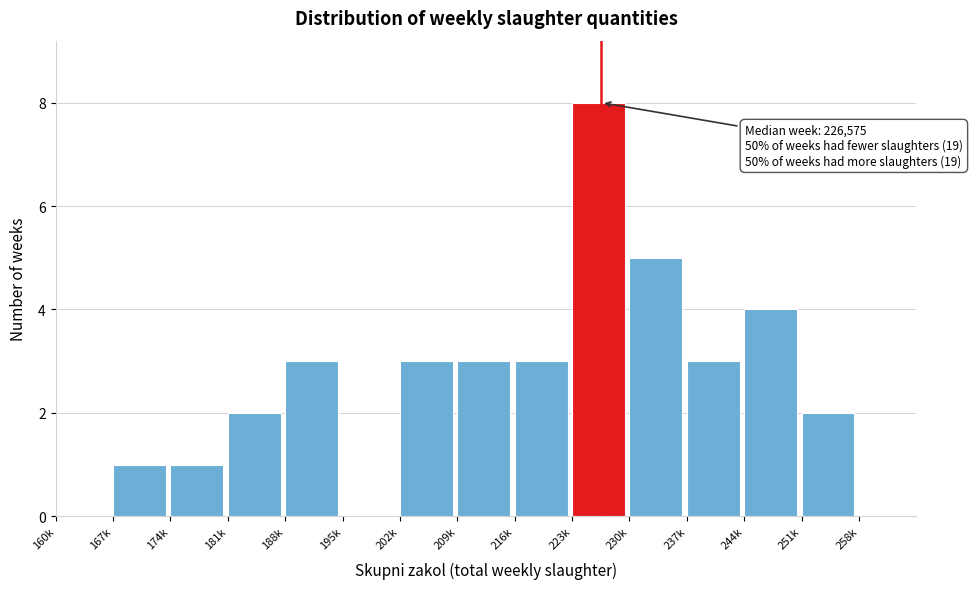

Reading left to right, what are all the values shown in this chart?

160k=0	167k=1	174k=1	181k=2	188k=3	195k=0	202k=3	209k=3	216k=3	223k=8	230k=5	237k=3	244k=4	251k=2	258k=0